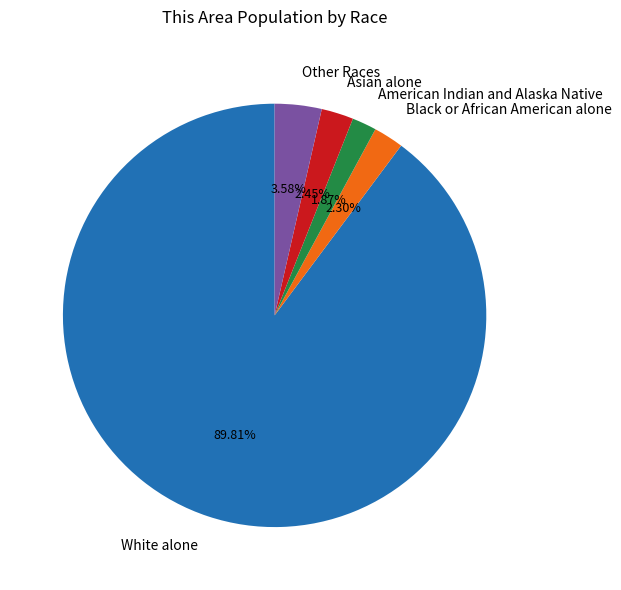

How many segments does this pie chart have?

5